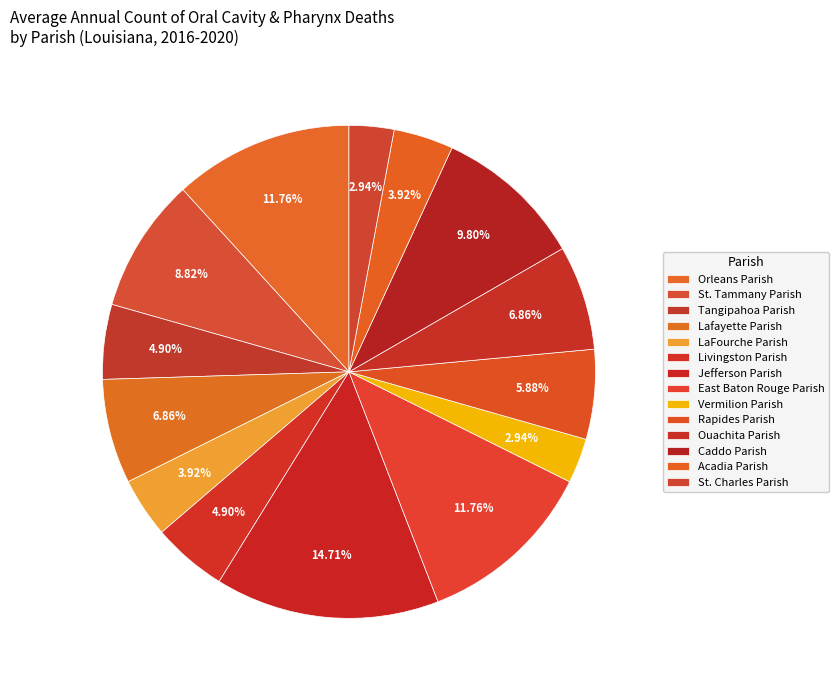

Count the number of slices in the pie.

14